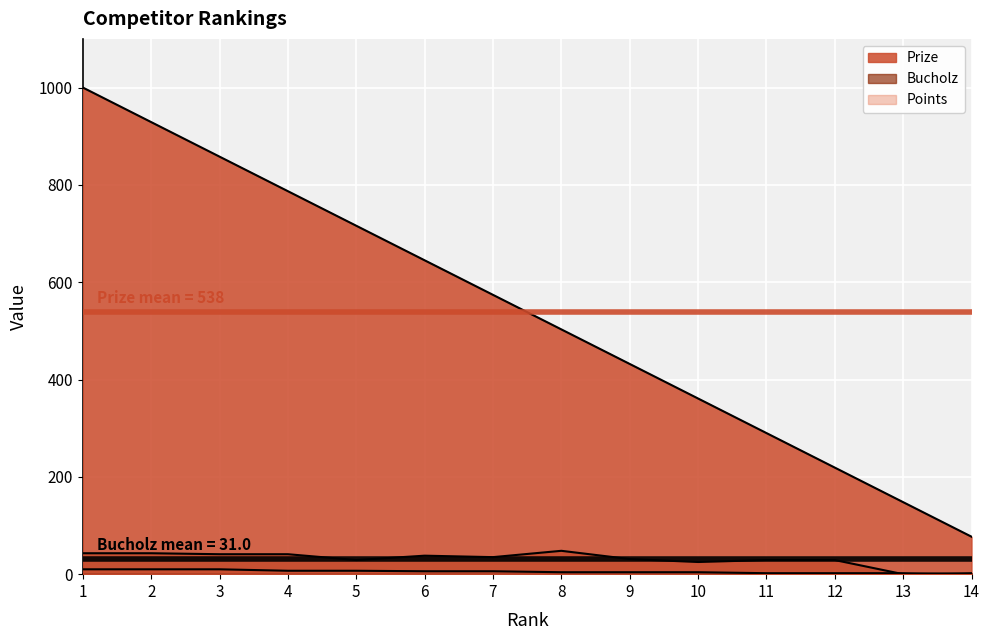

True or false: Bucholz and Prize cross at least once.

False